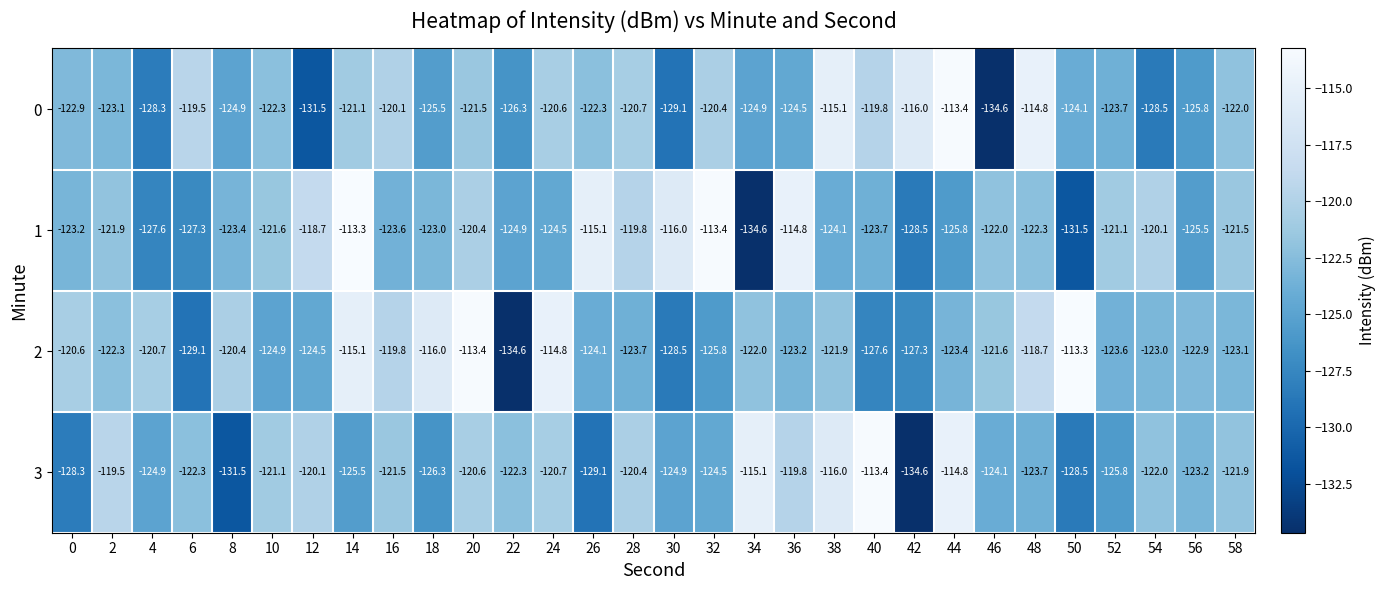

What is the lowest value of the 1 series?

-134.6